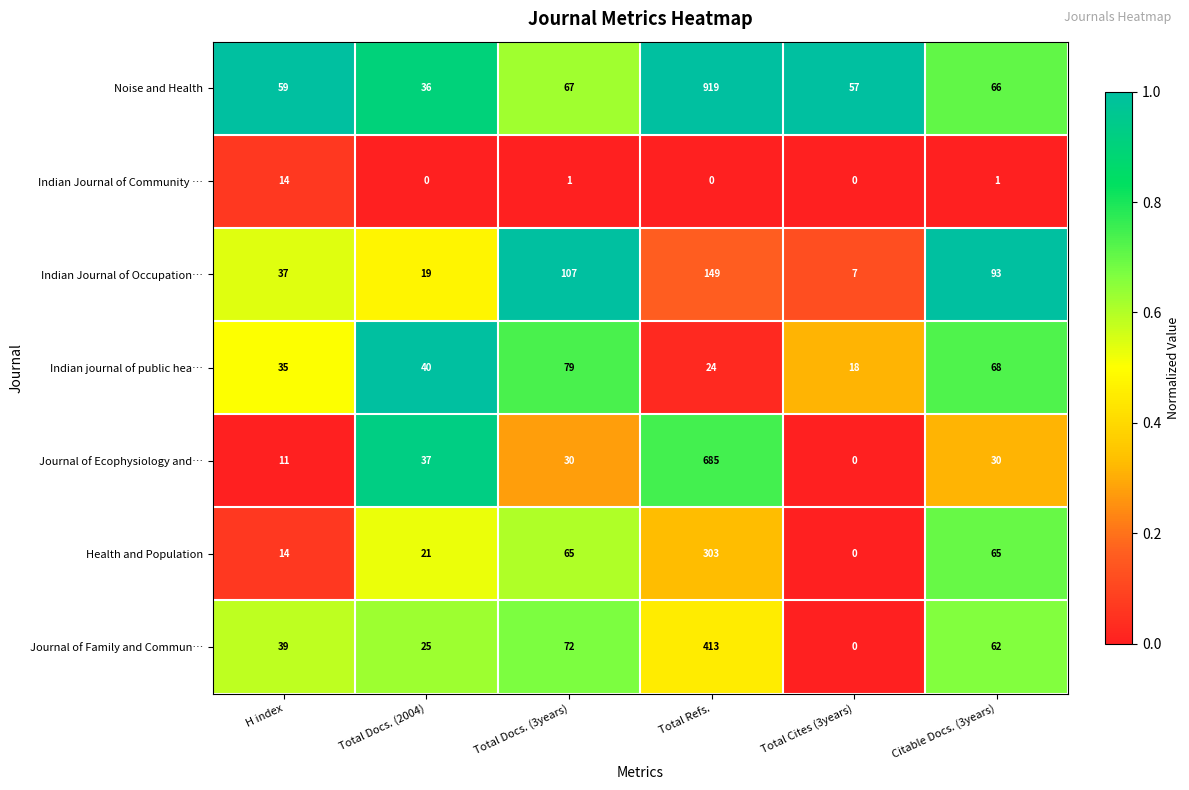

What is the sum of all Indian Journal of Occupation… values?

412